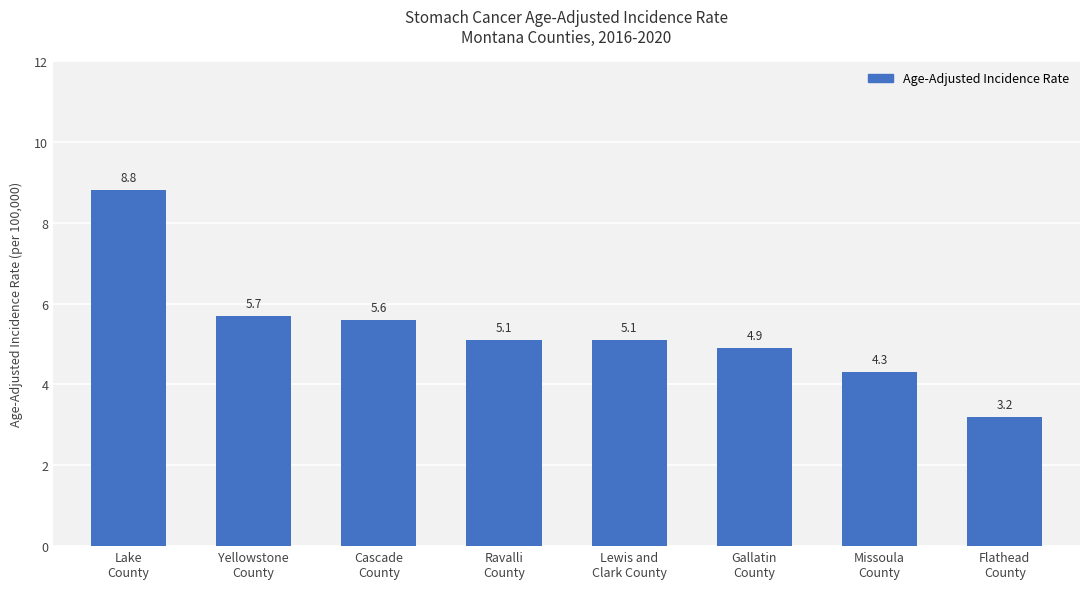

Which has a higher value, Cascade
County or Flathead
County?

Cascade
County